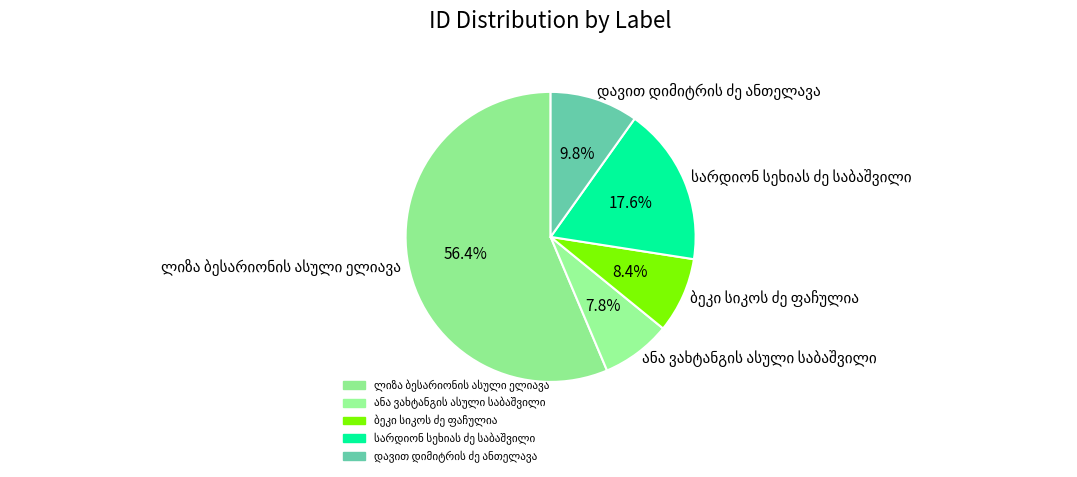

Is there a majority slice in this chart?

Yes